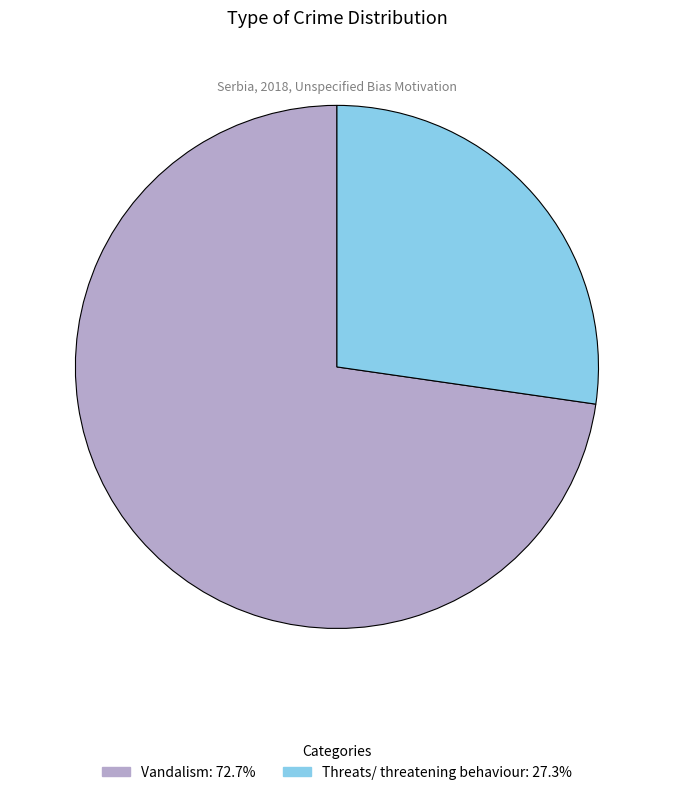

Which category accounts for the majority?

Vandalism